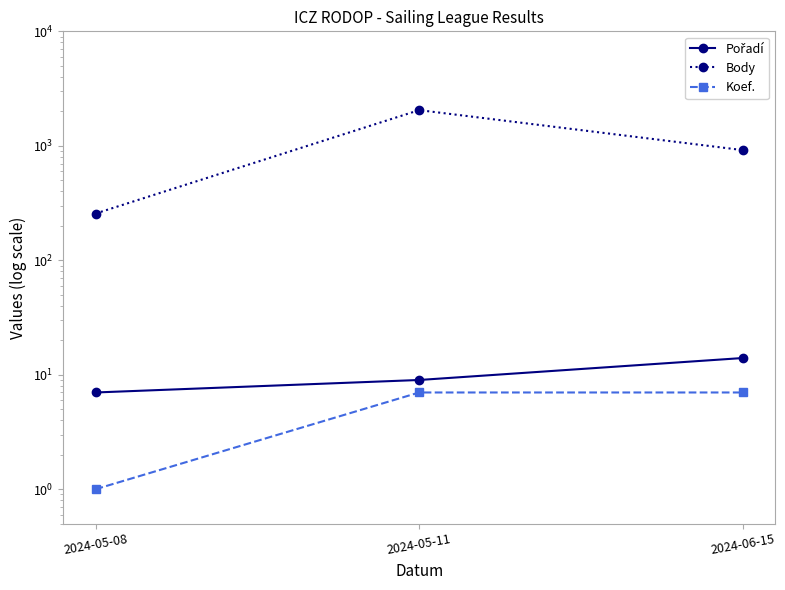

How many lines are shown in the chart?

3